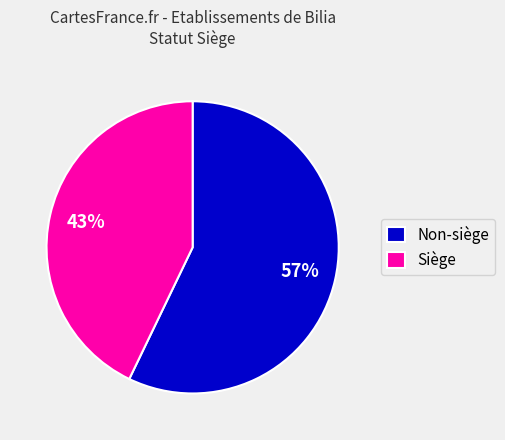

True or false: Non-siège accounts for 57% of the total.

True